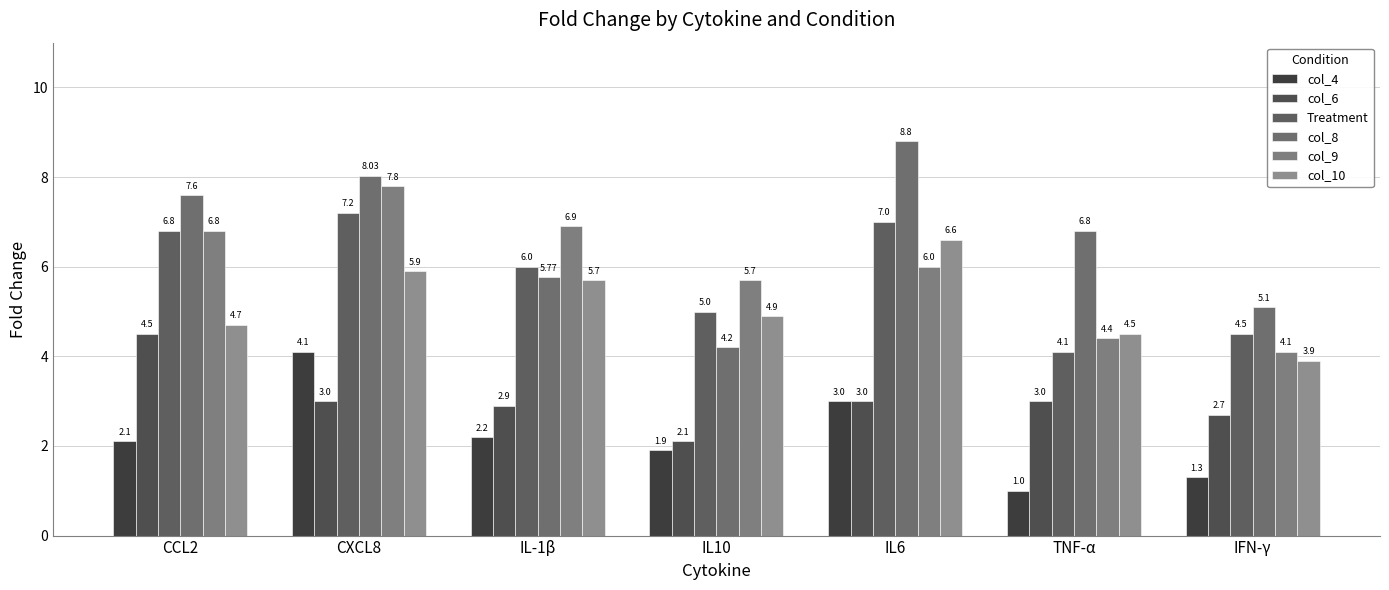

What are all the series names shown in the legend?

col_4, col_6, Treatment, col_8, col_9, col_10